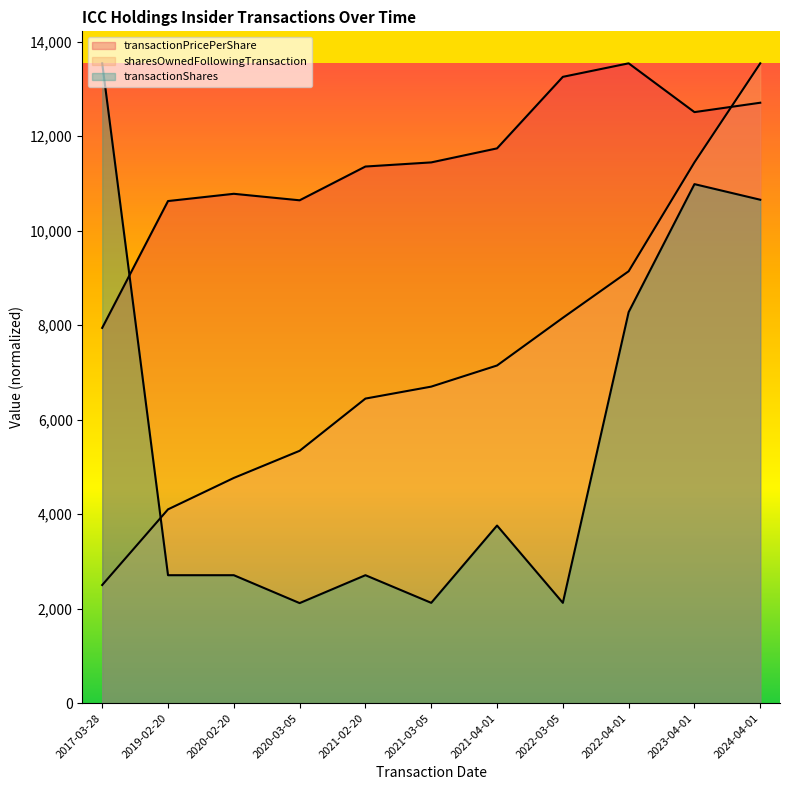

True or false: sharesOwnedFollowingTransaction and transactionShares intersect in this chart.

True